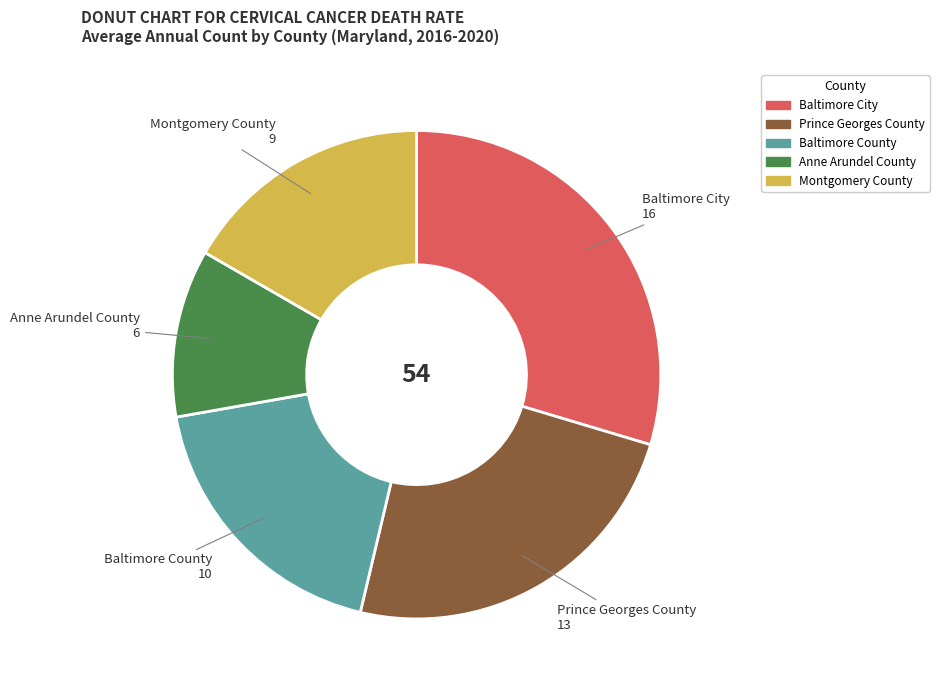

Rank the categories by value from lowest to highest.

Anne Arundel County, Montgomery County, Baltimore County, Prince Georges County, Baltimore City